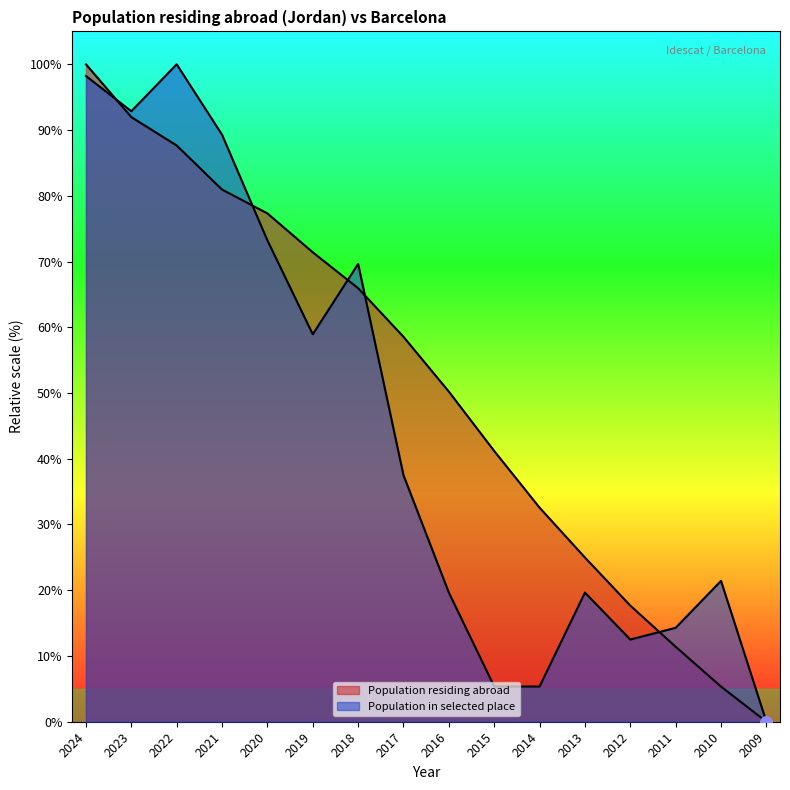

At how many categories does at least one series exceed 14?

15